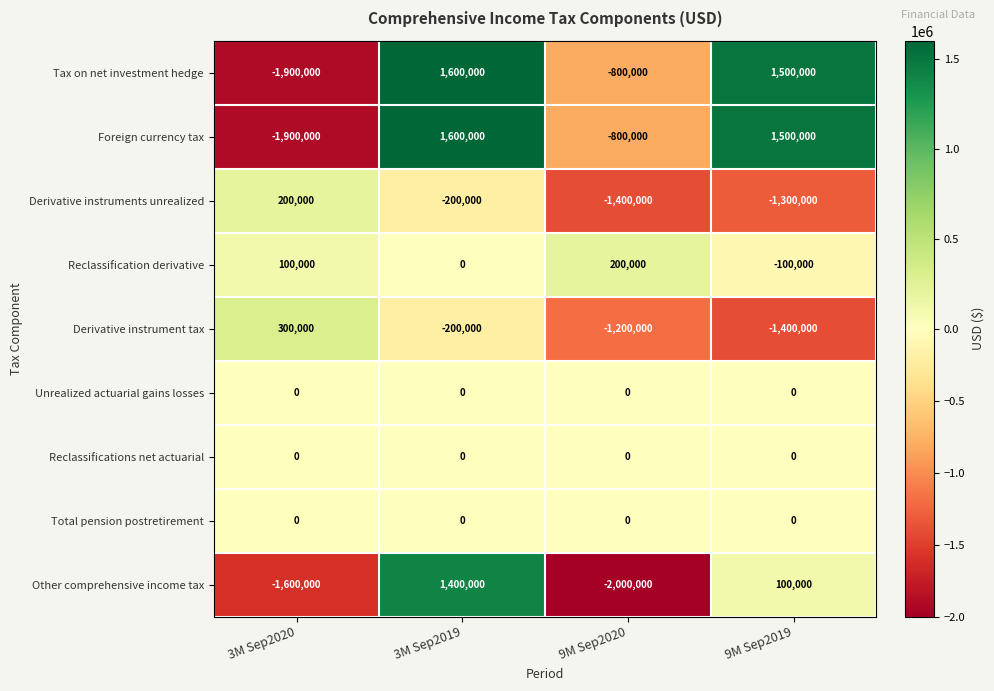

What is the difference between the highest and lowest values at 3M Sep2019?

1800000